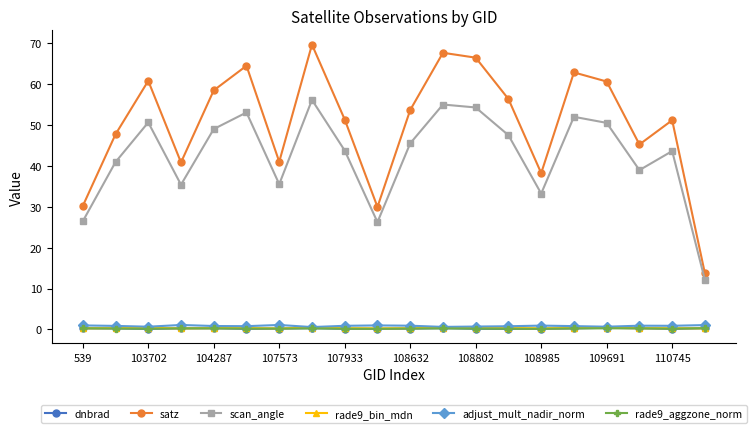

Which series has the largest total across all categories?

satz